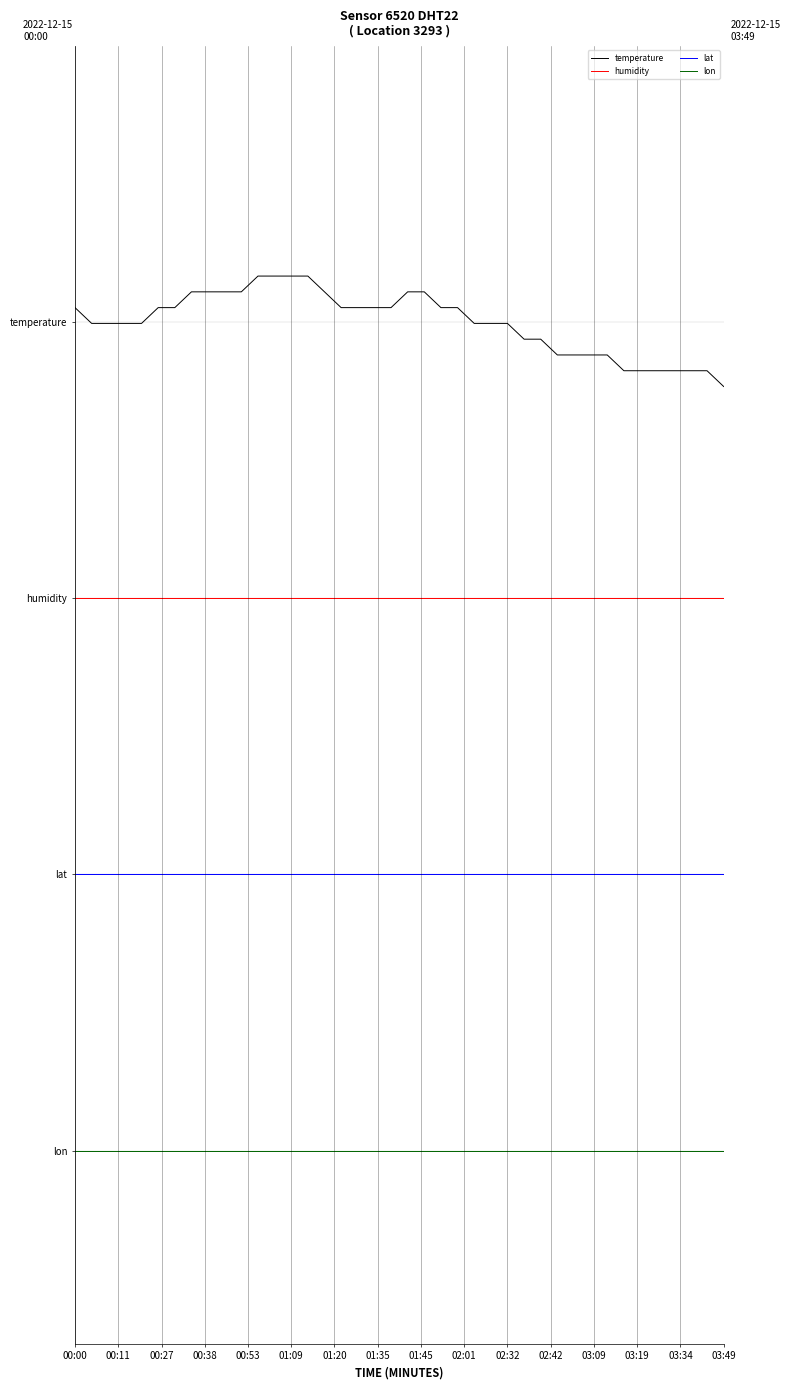

Does the chart display data point markers on the line(s)?

No